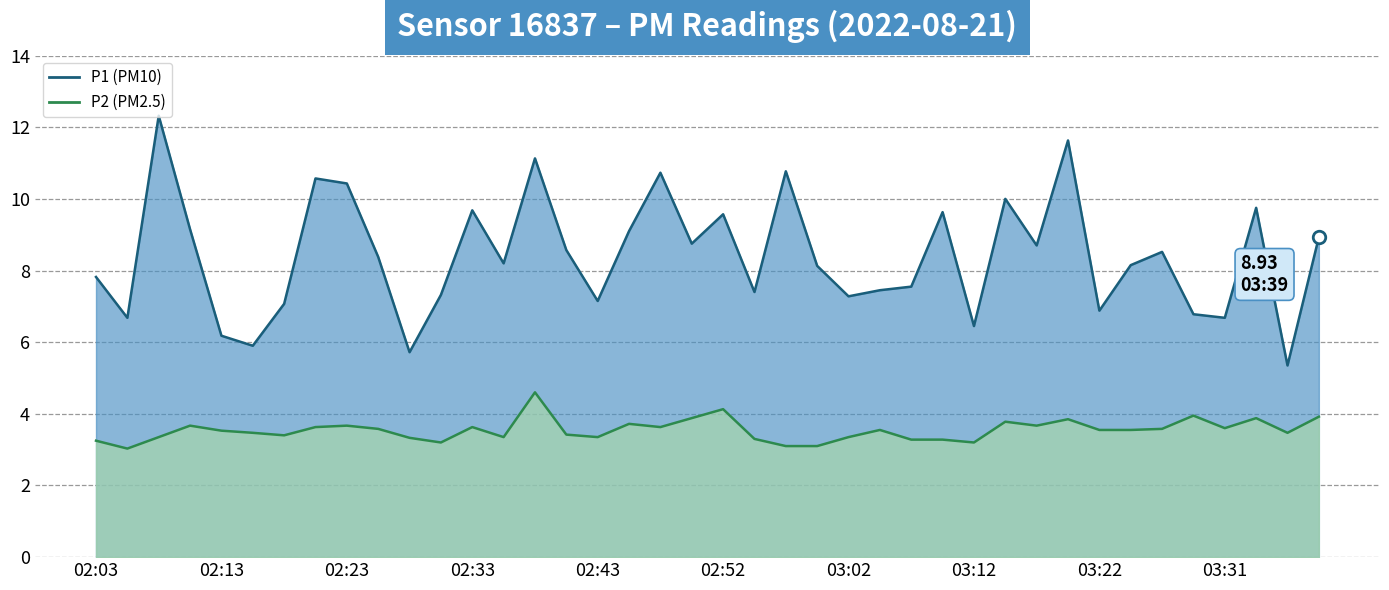

Between 03:02 and 18, which series saw the biggest shift?

P1